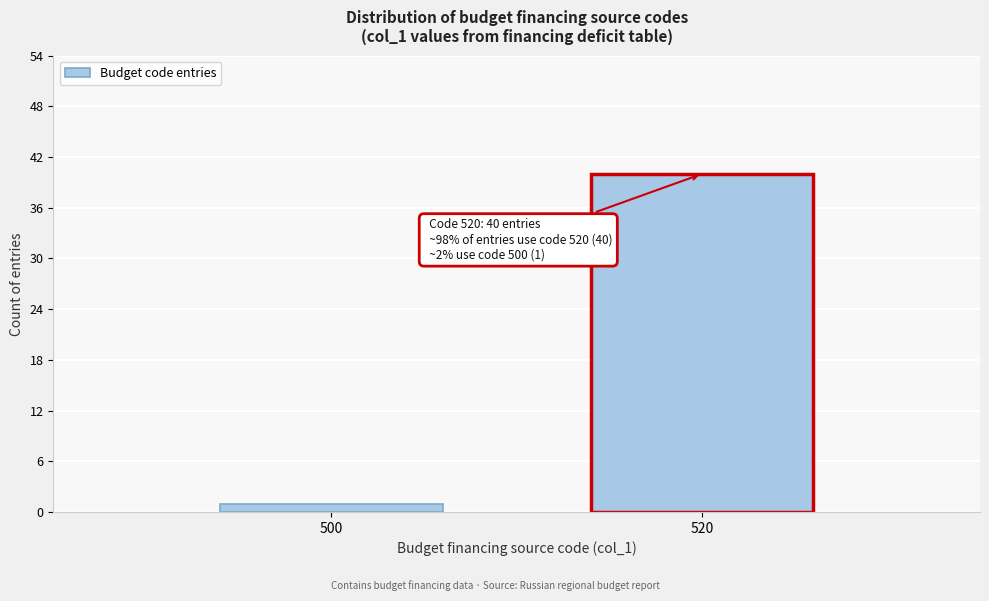

Reading left to right, what are all the values shown in this chart?

1	40